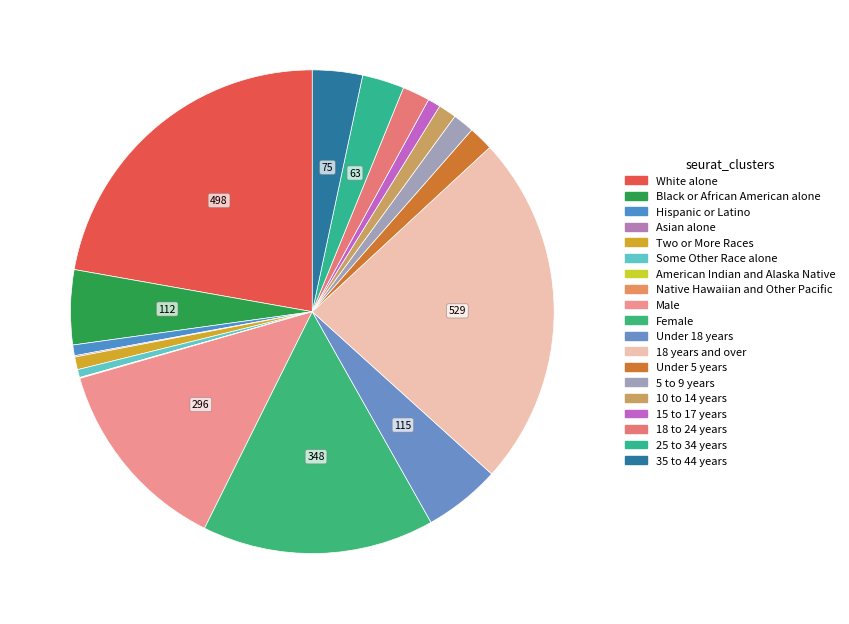

The Male slice represents 13% of the pie. True or false?

True